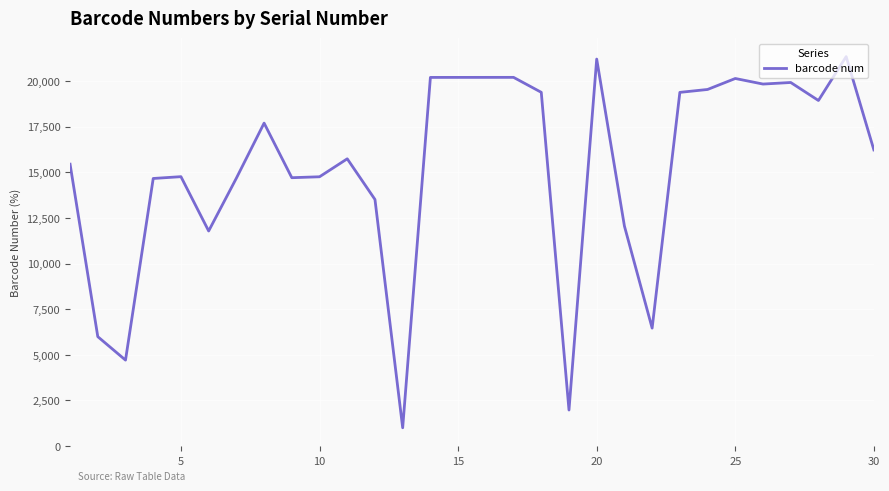

What is the difference between the maximum and minimum values?

20331